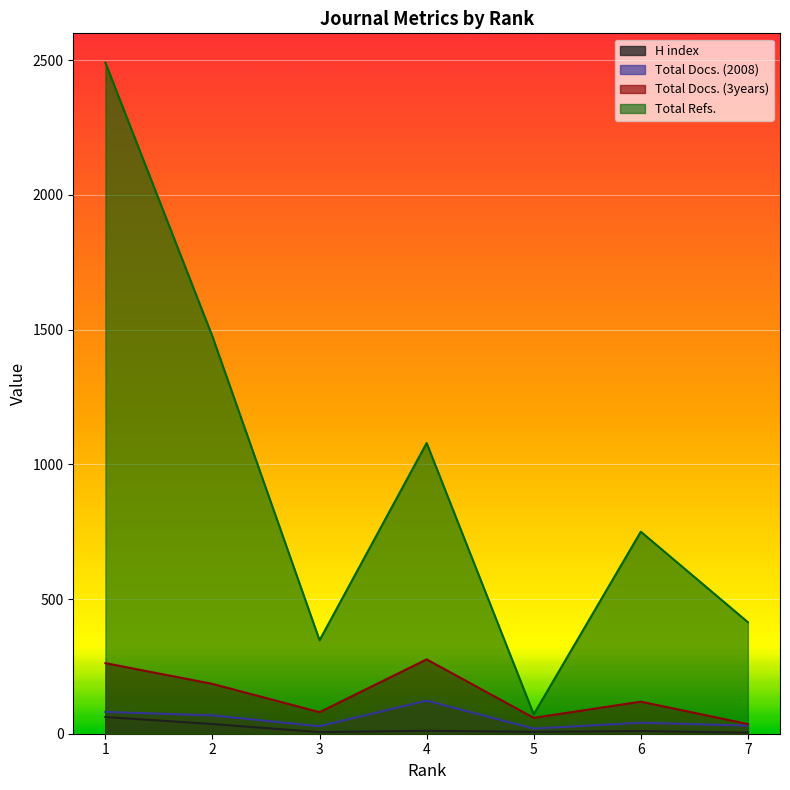

How many lines are shown in the chart?

4